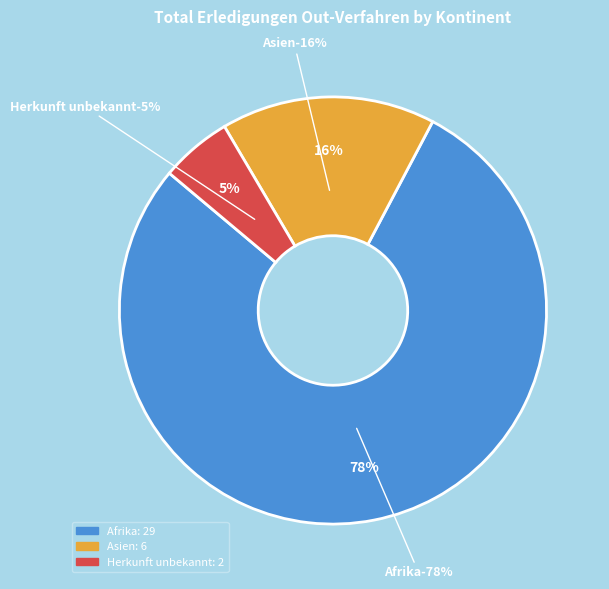

What is the largest slice in the pie chart?

Afrika